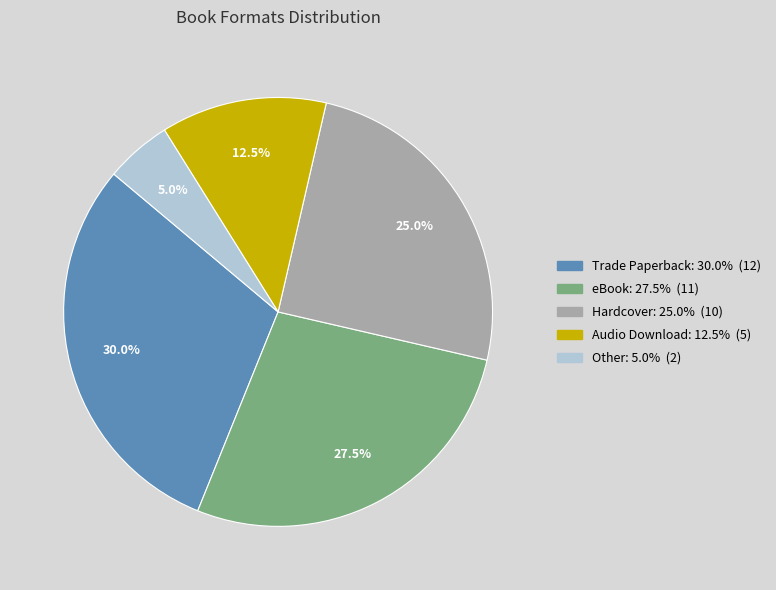

Count the number of slices in the pie.

5